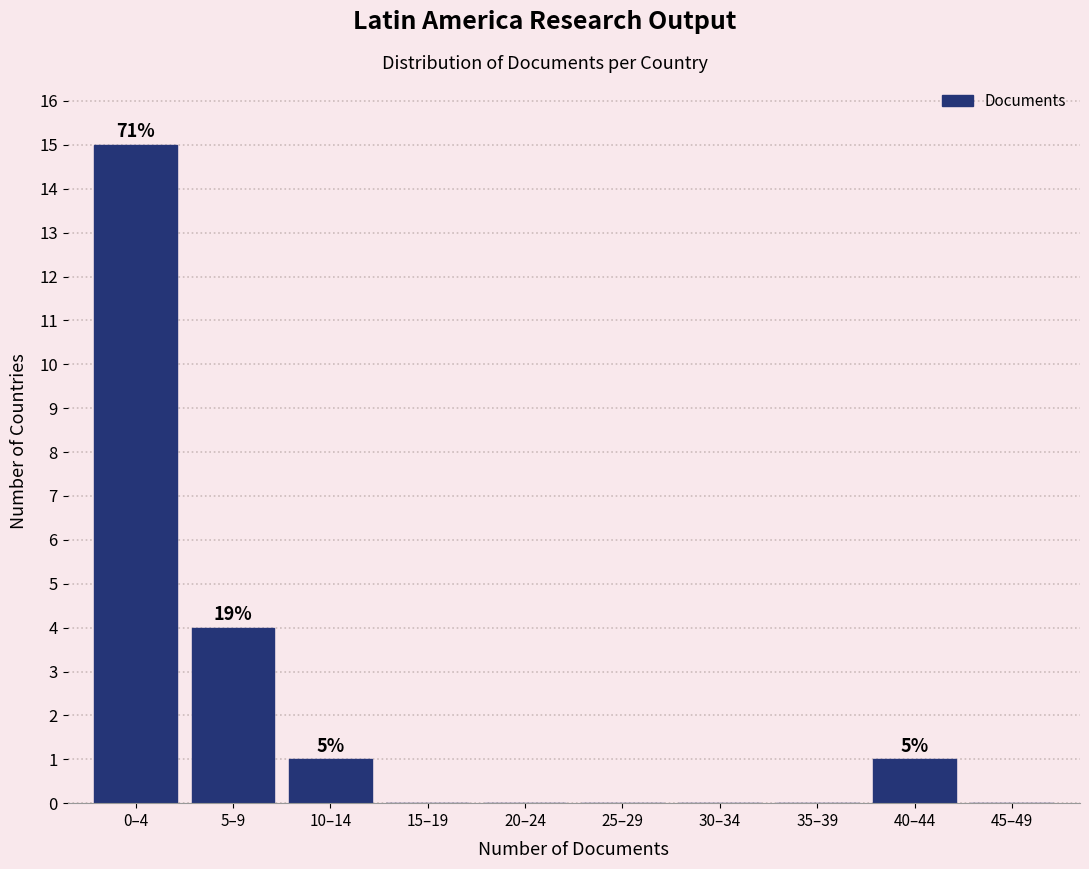

Reading left to right, what are all the values shown in this chart?

0–4=15	5–9=4	10–14=1	15–19=0	20–24=0	25–29=0	30–34=0	35–39=0	40–44=1	45–49=0